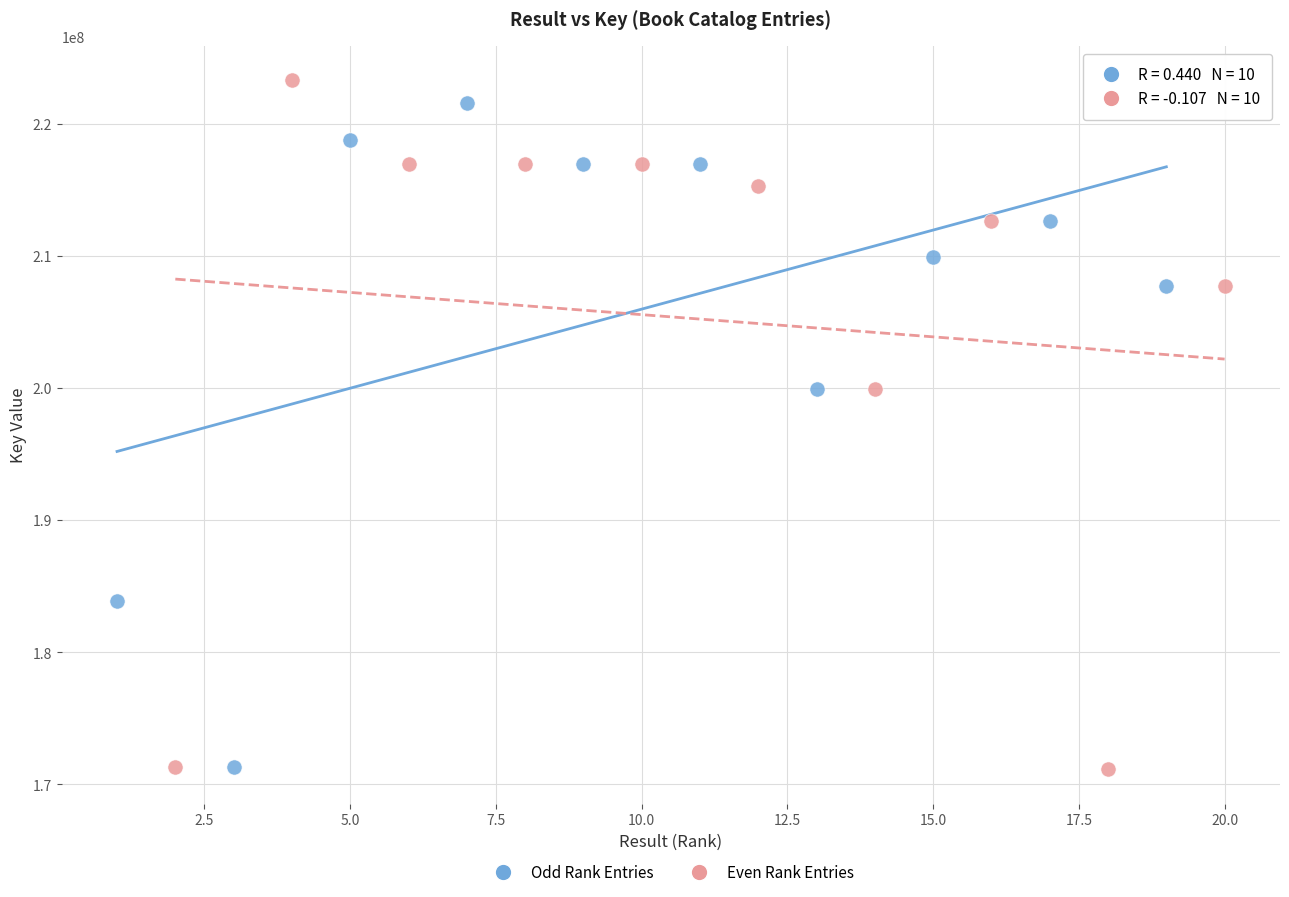

Which series has the largest Y range (max minus min)?

Even Rank Entries